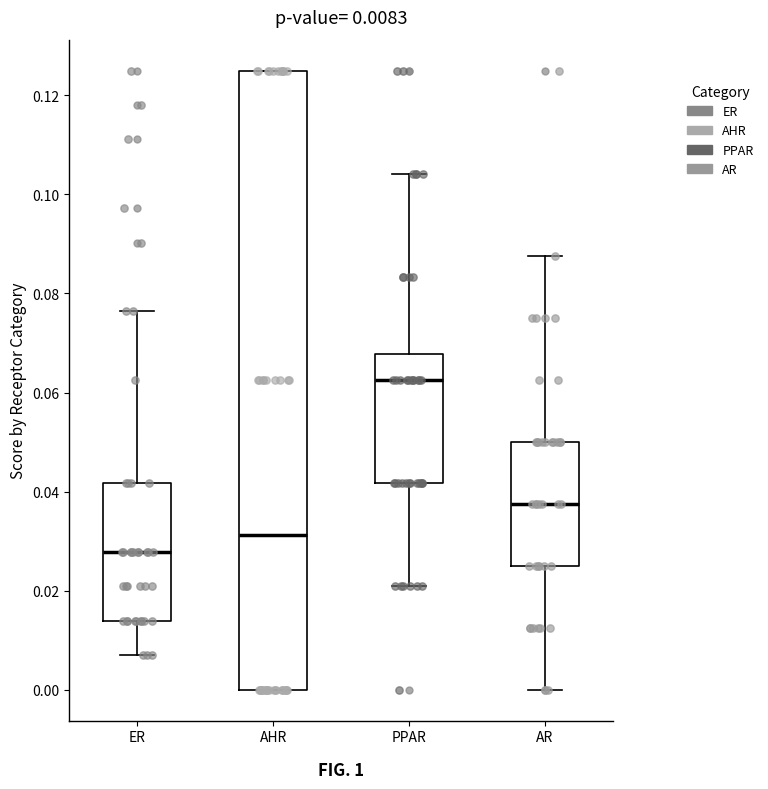

Which box has the lowest median line?

ER